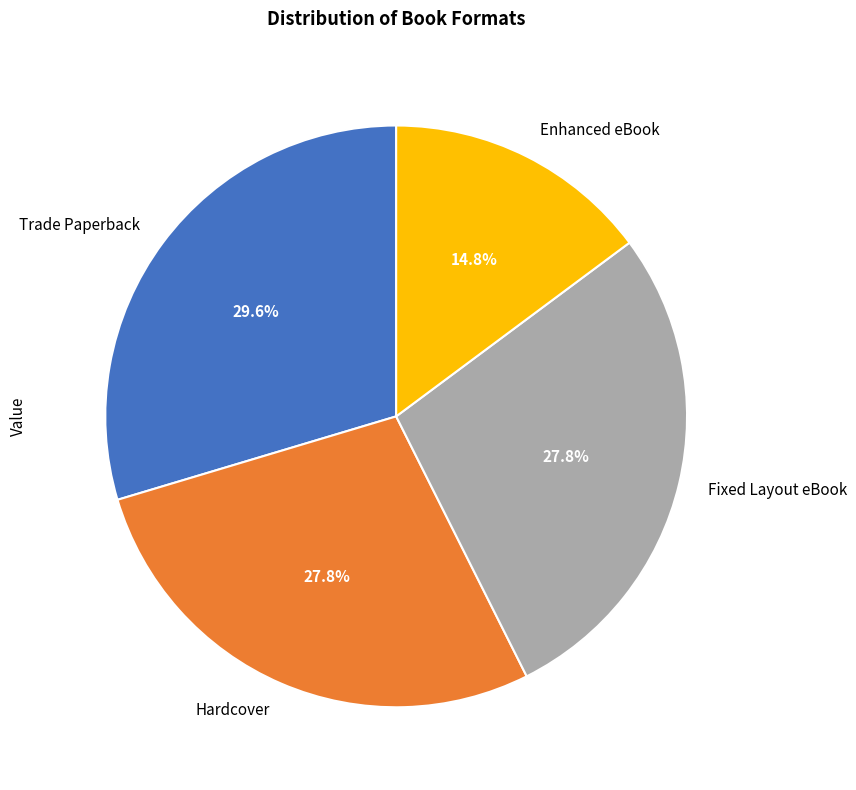

How many segments does this pie chart have?

4